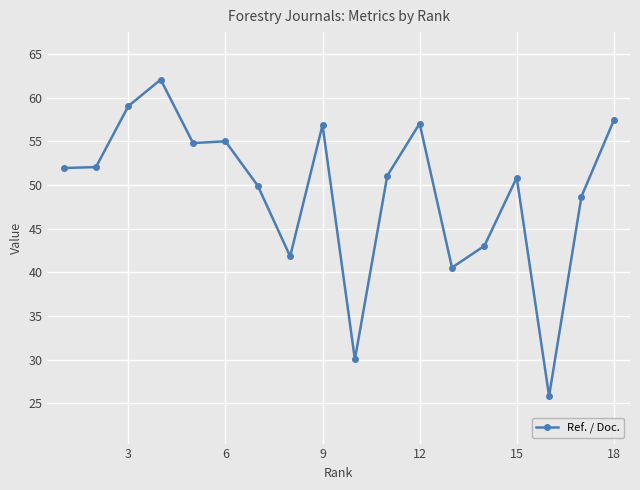

What is the minimum value shown in the chart?

25.8